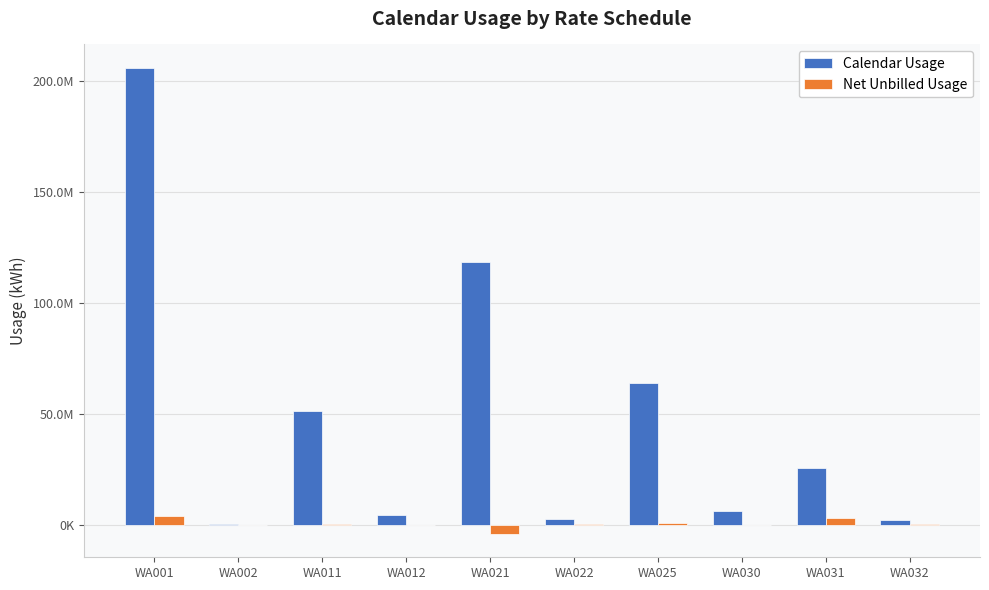

Are the bars horizontal?

No